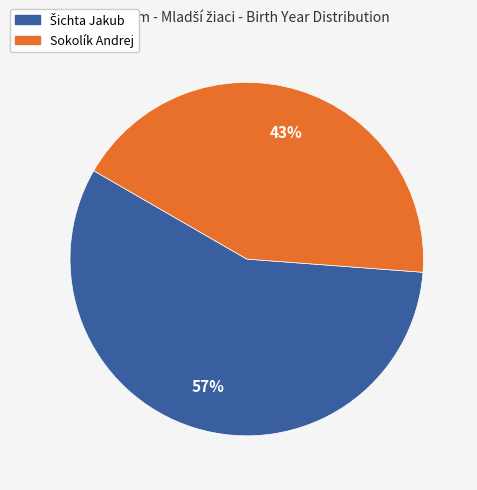

To the nearest percent, what percentage of the pie is Sokolík Andrej?

43%